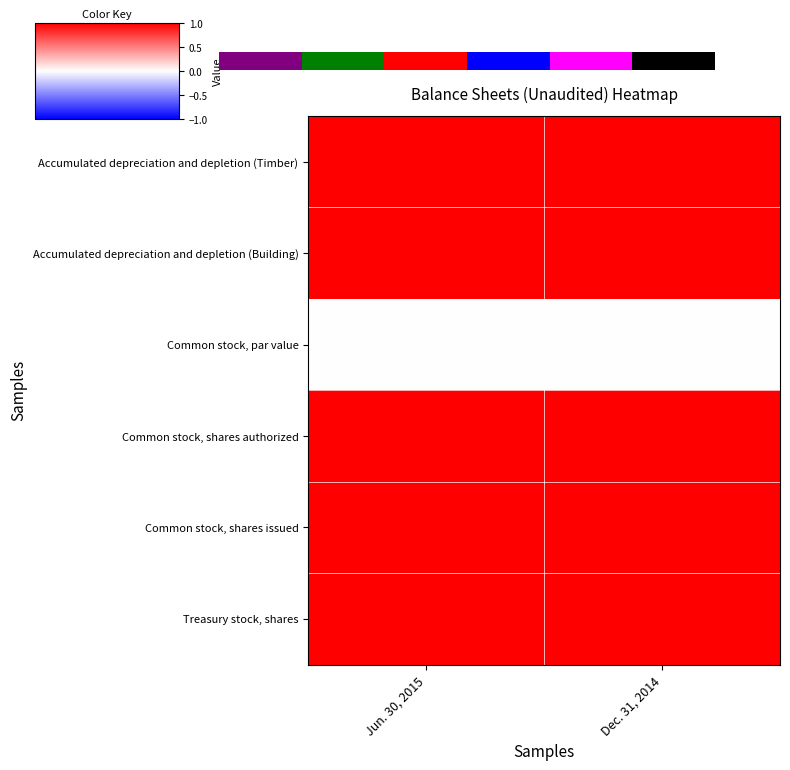

Between Jun. 30, 2015 and Dec. 31, 2014, which series saw the biggest shift?

Accumulated depreciation and depletion (Timber)